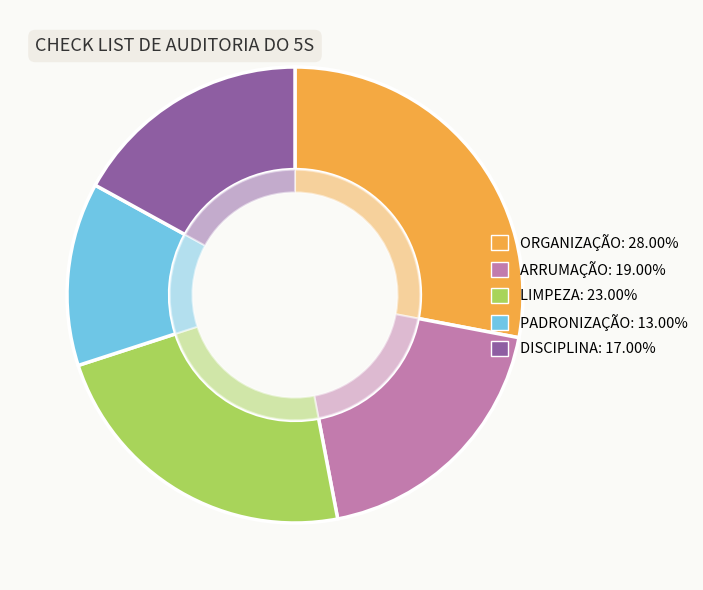

Between DISCIPLINA and ARRUMAÇÃO, which is larger?

ARRUMAÇÃO